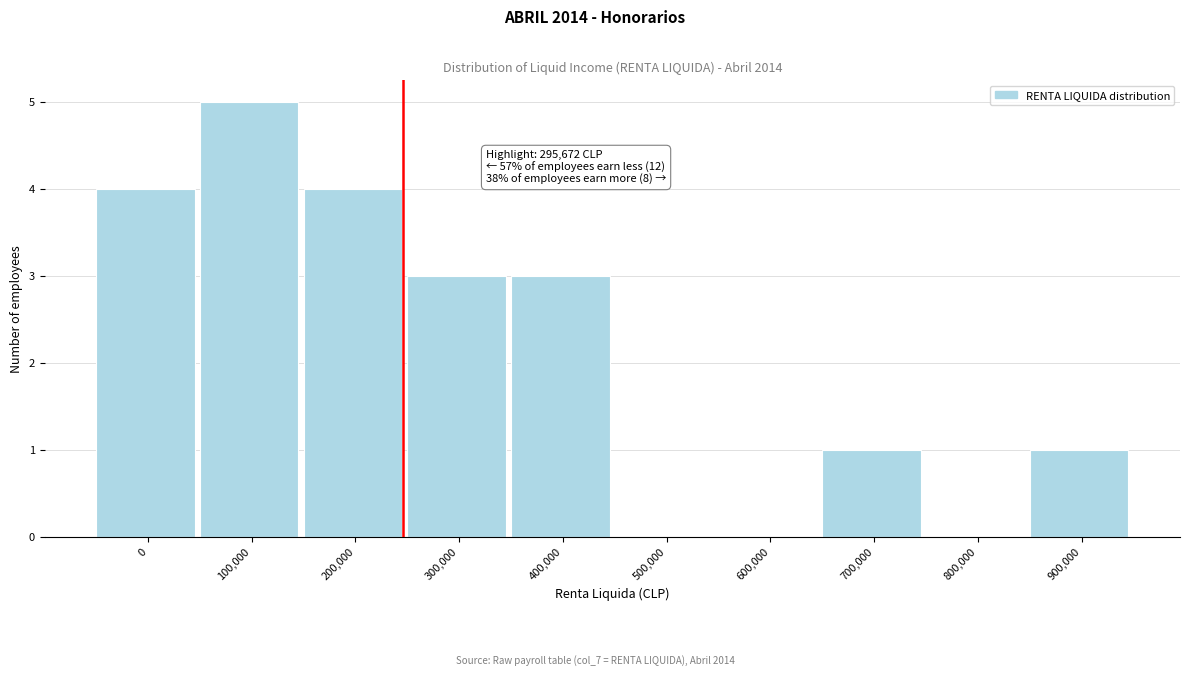

Reading left to right, list all the values displayed in this chart.

0=4	100,000=5	200,000=4	300,000=3	400,000=3	500,000=0	600,000=0	700,000=1	800,000=0	900,000=1